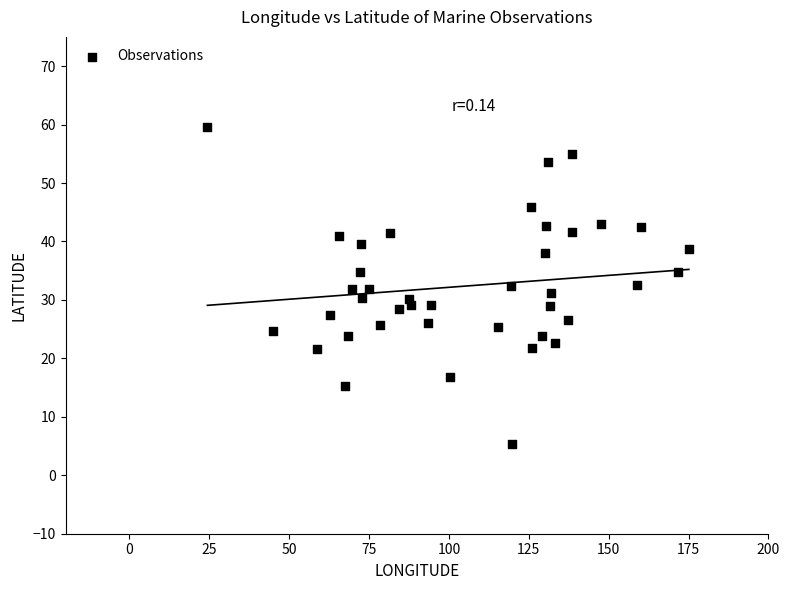

What is the range of Y values (max minus min)?

54.1